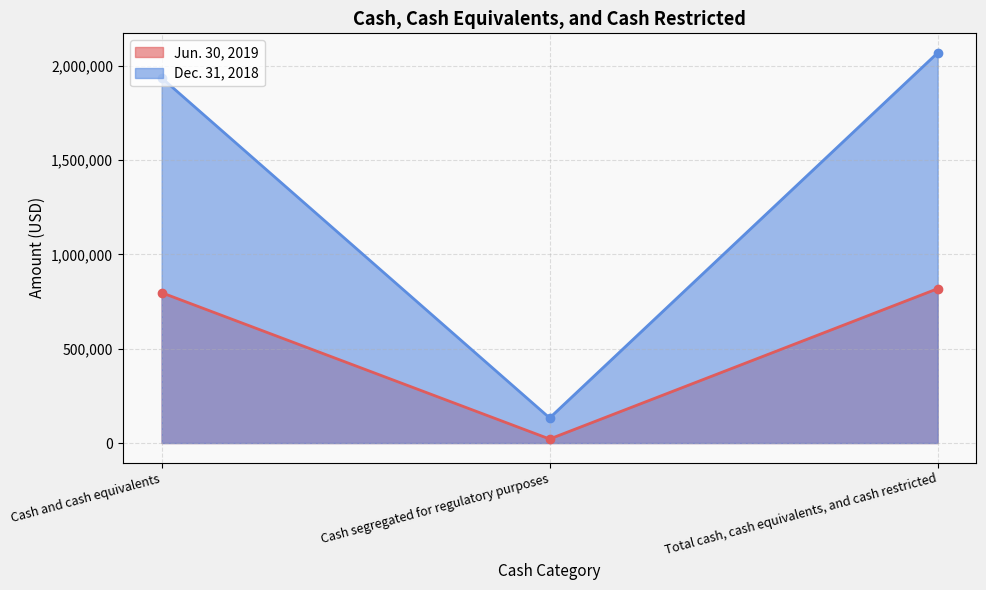

Reading left to right, extract all data points from this chart.

Jun. 30, 2019: 797357	21231	818588
Dec. 31, 2018: 1936560	132814	2069374